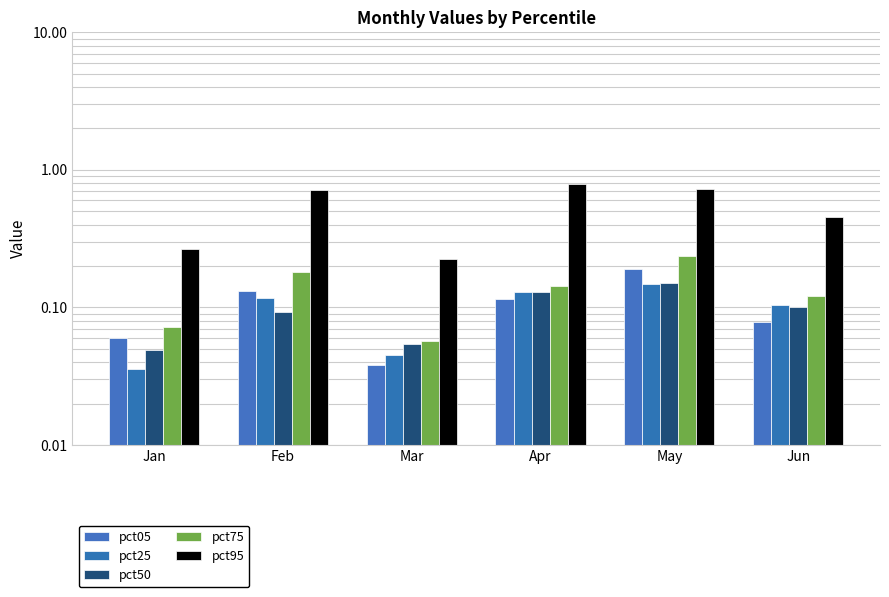

Rank the series at Feb from highest to lowest value.

pct95, pct75, pct05, pct25, pct50